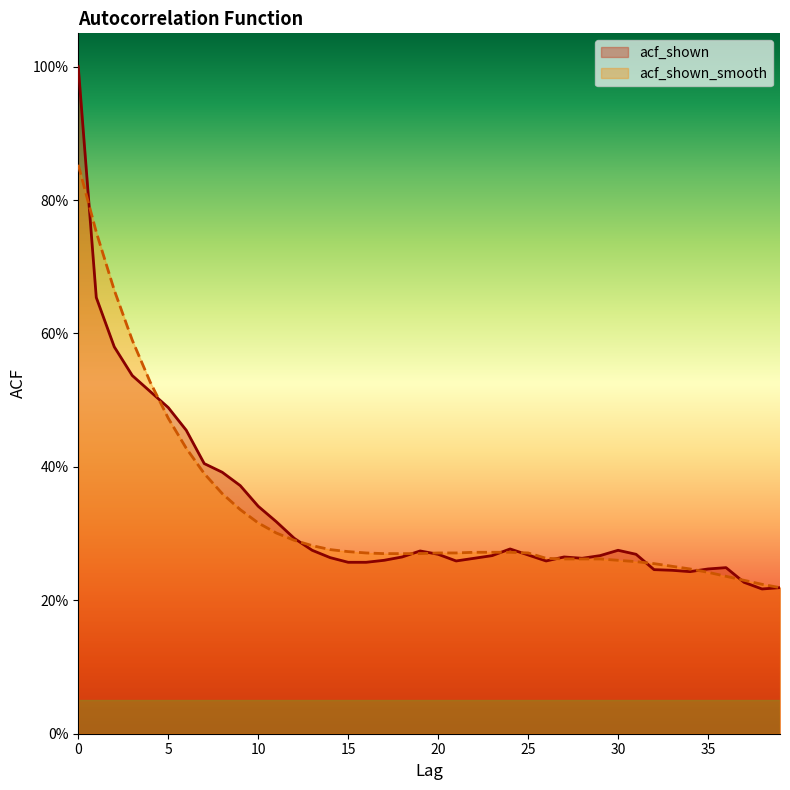

After their last crossing, which series has the higher values: acf_shown or acf_shown_smooth?

acf_shown_smooth